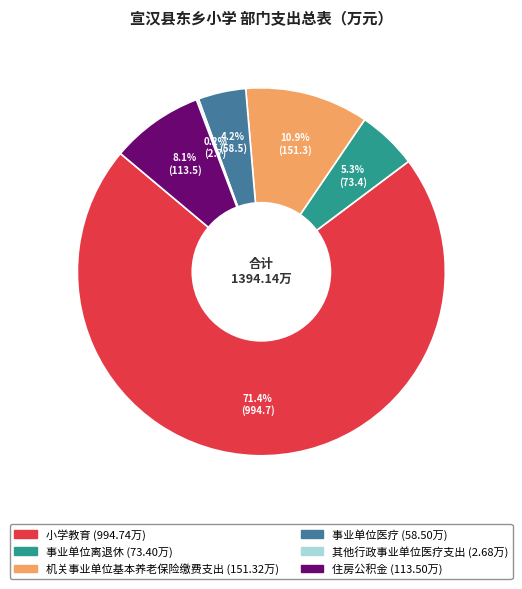

What is the largest slice in the pie chart?

小学教育